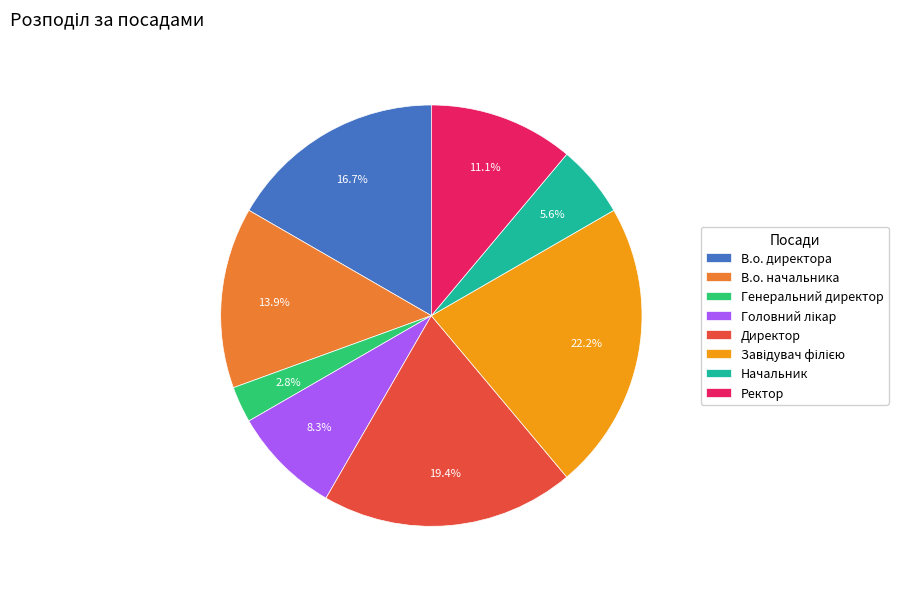

Count the number of slices in the pie.

8